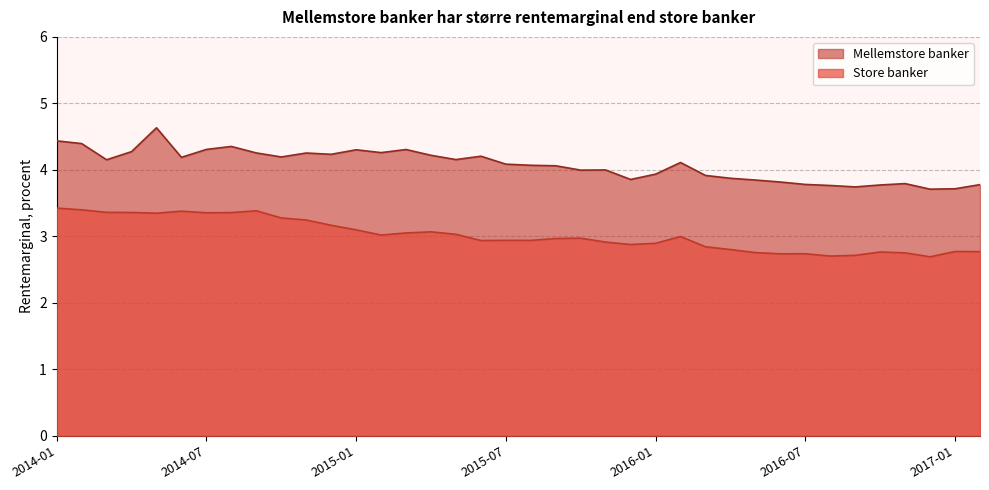

True or false: Mellemstore banker and Store banker intersect in this chart.

False